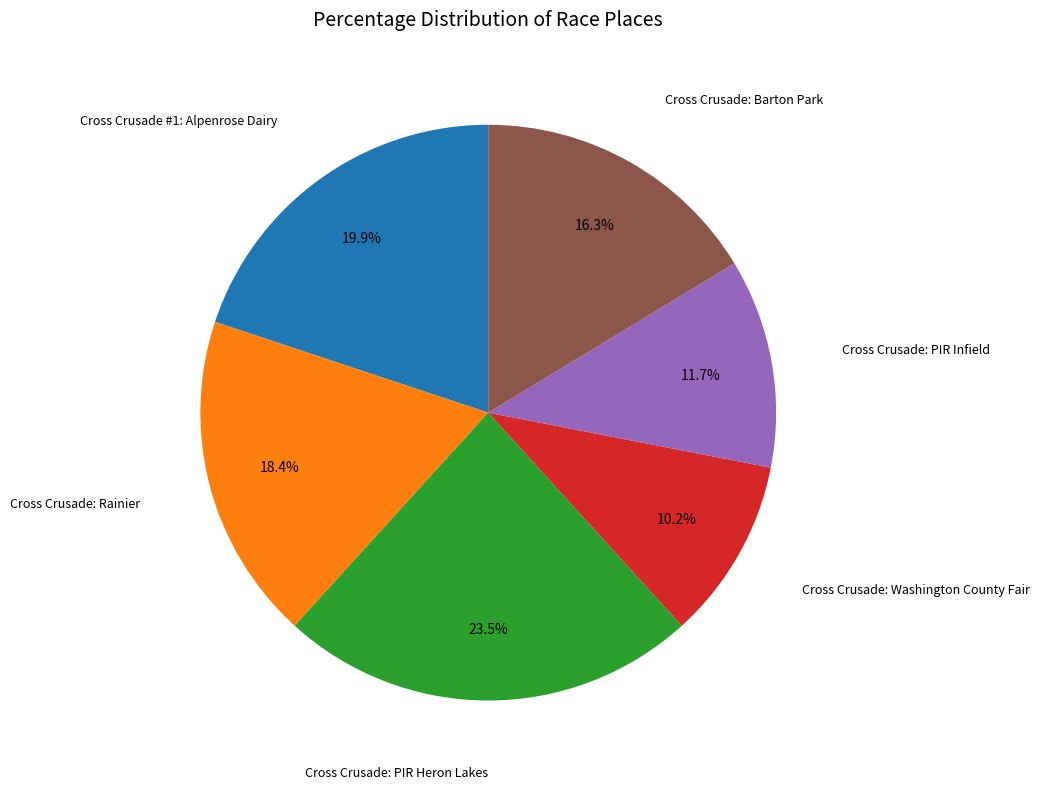

Does any single category account for the majority?

No